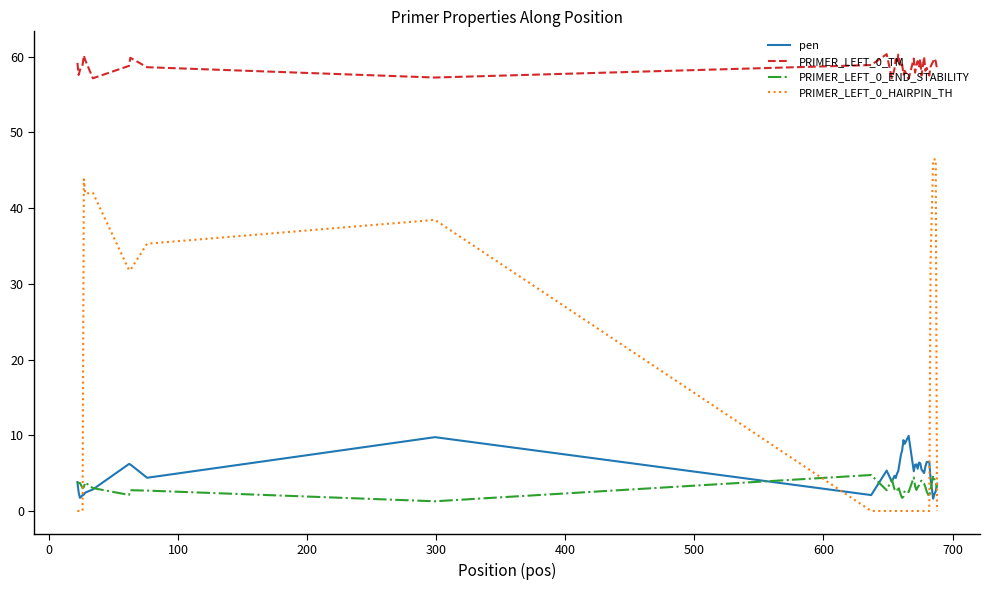

True or false: PRIMER_LEFT_0_HAIRPIN_TH and PRIMER_LEFT_0_TM intersect in this chart.

False